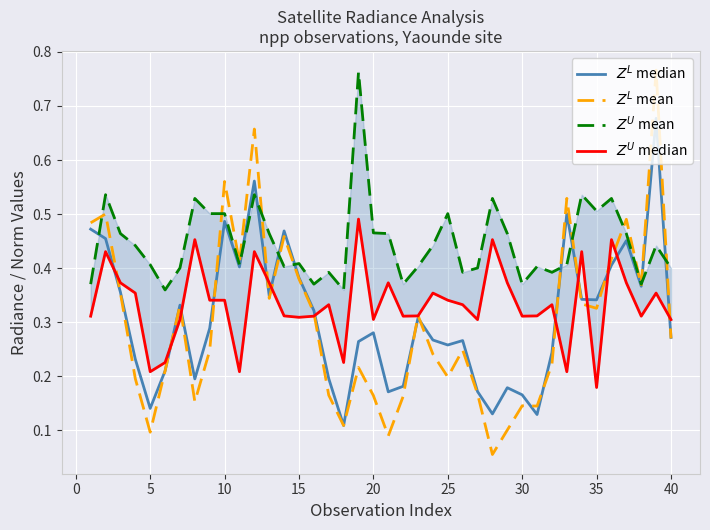

What is the sum of the rade9_bin_mdn (upper mean) values at 25 and 30?

0.9